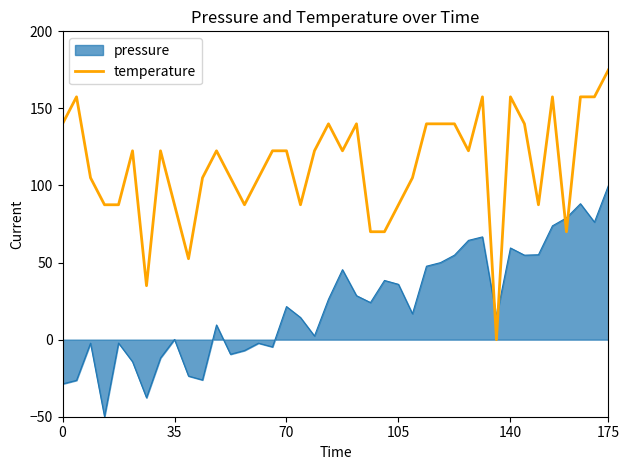

List the series in order of their peak value, highest first.

temperature, pressure